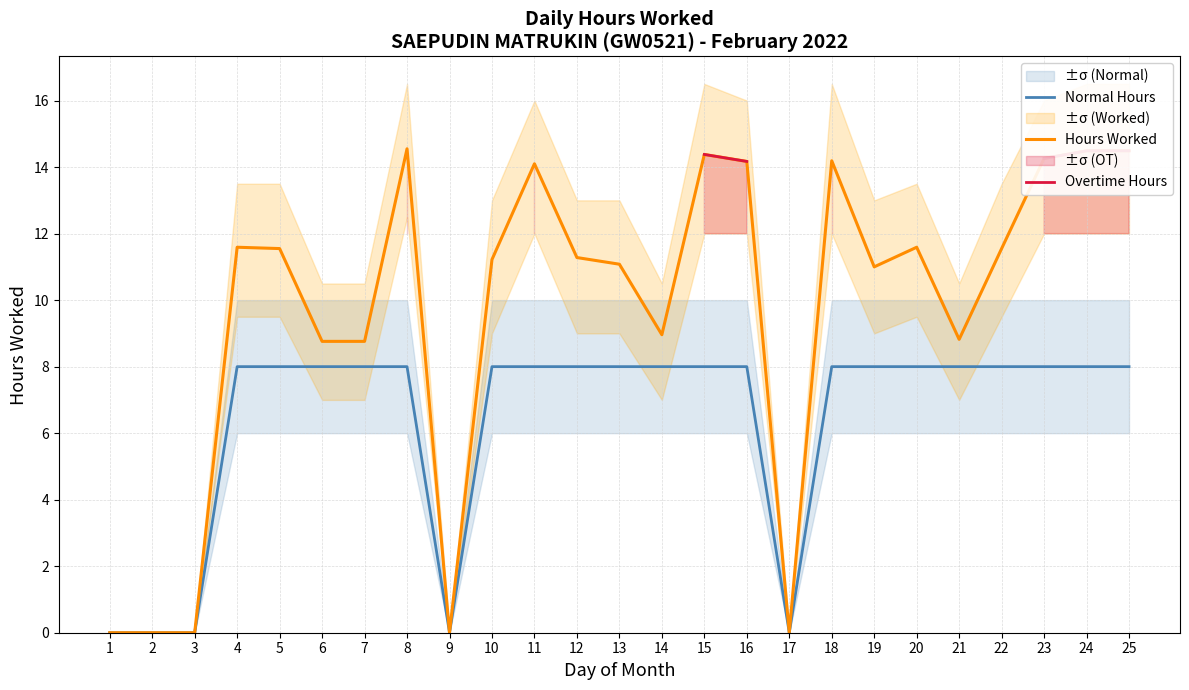

What is the value of the Overtime Hours point at the 23rd from the left?

14.3